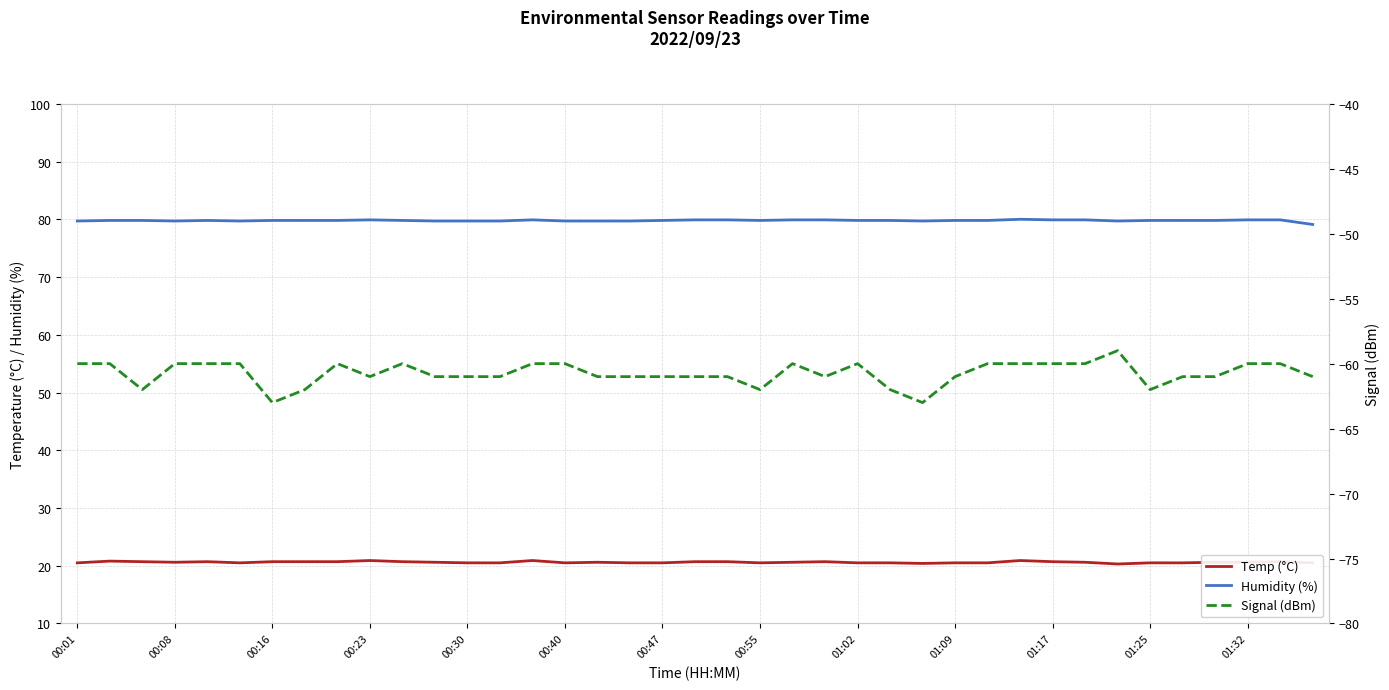

True or false: Signal (dBm) and Temp (°C) cross at least once.

False